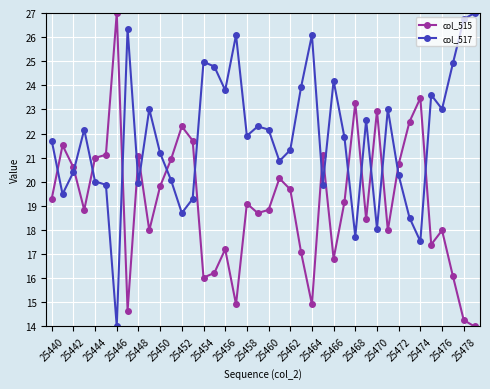

Rank the series by their average value, from lowest to highest.

col_515, col_517